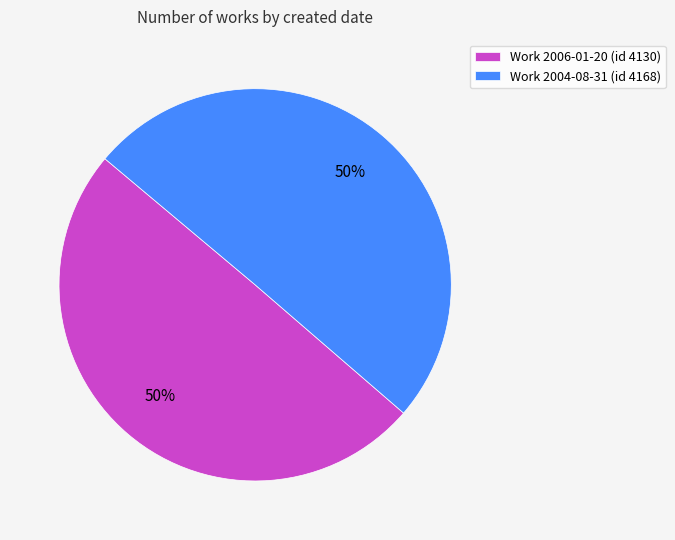

Approximately how many times larger is the value at Work 2004-08-31 (id 4168) compared to Work 2006-01-20 (id 4130)?

1.0